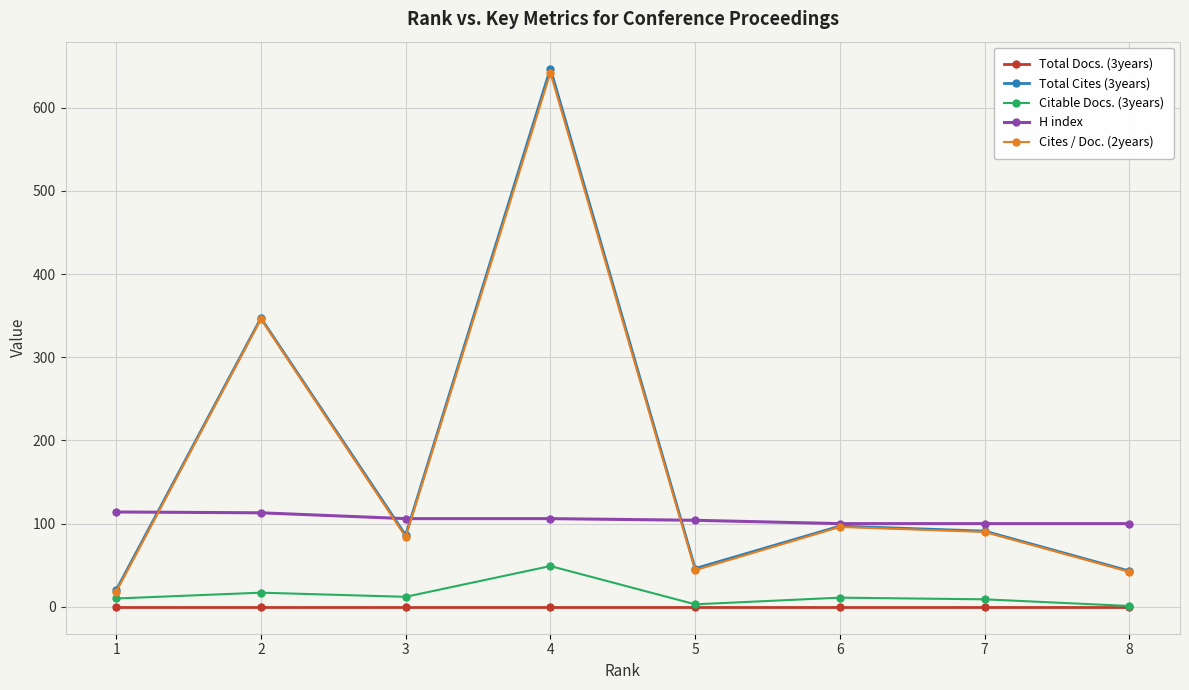

At which label does H index first exceed 106?

1